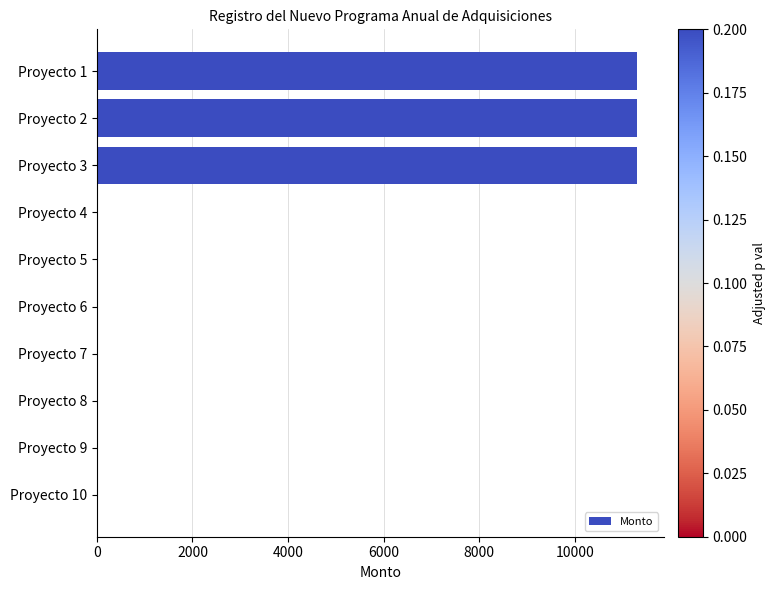

How many categories are shown in the chart?

10